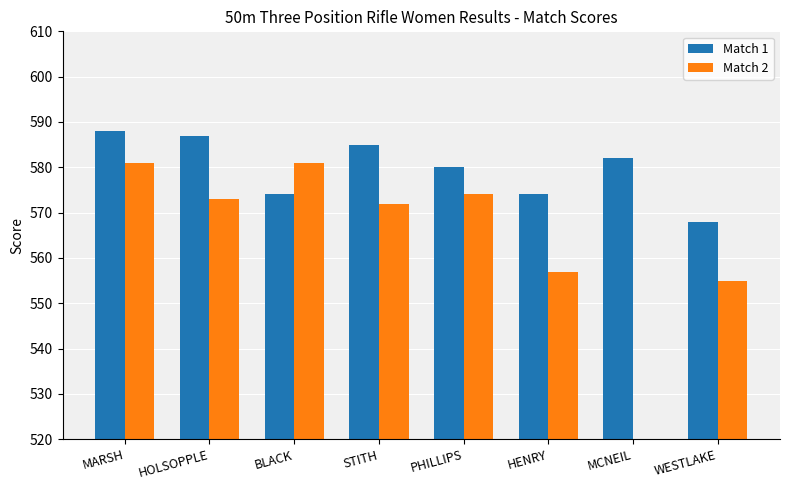

The Match 2 series shows 0 at MCNEIL. True or false?

True